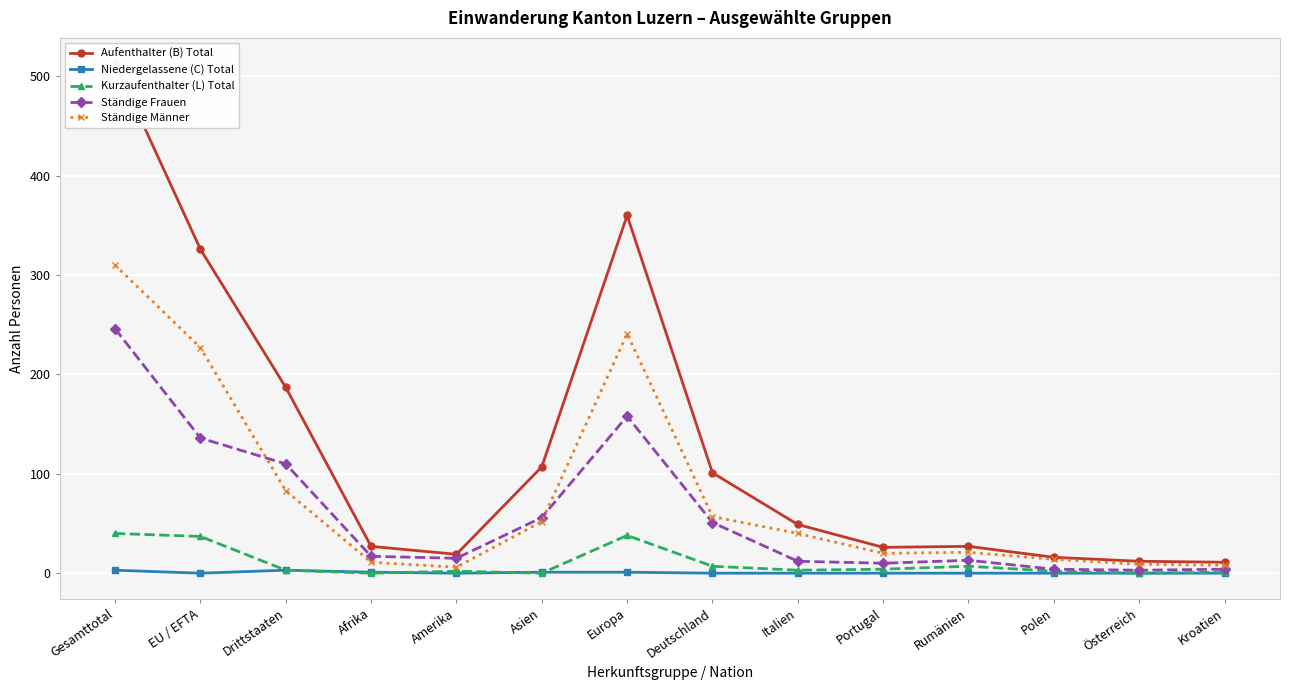

What position from the right is Gesamttotal?

14